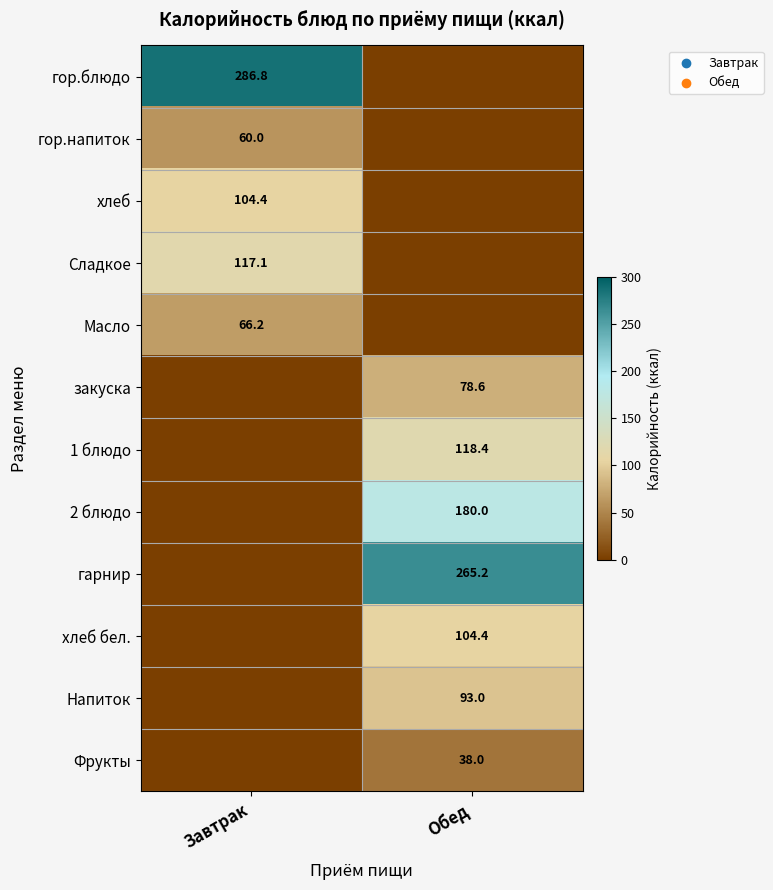

The value of 1 блюдо at Обед is 24.2. True or false?

False